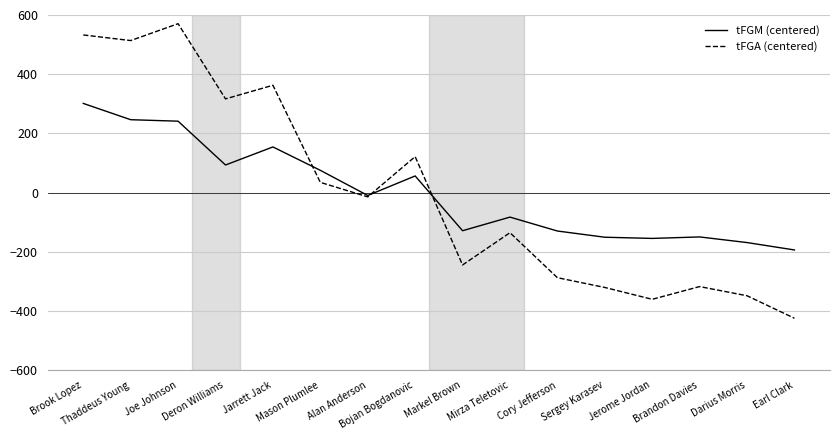

At which category does the chart reach its peak across all series?

Joe Johnson